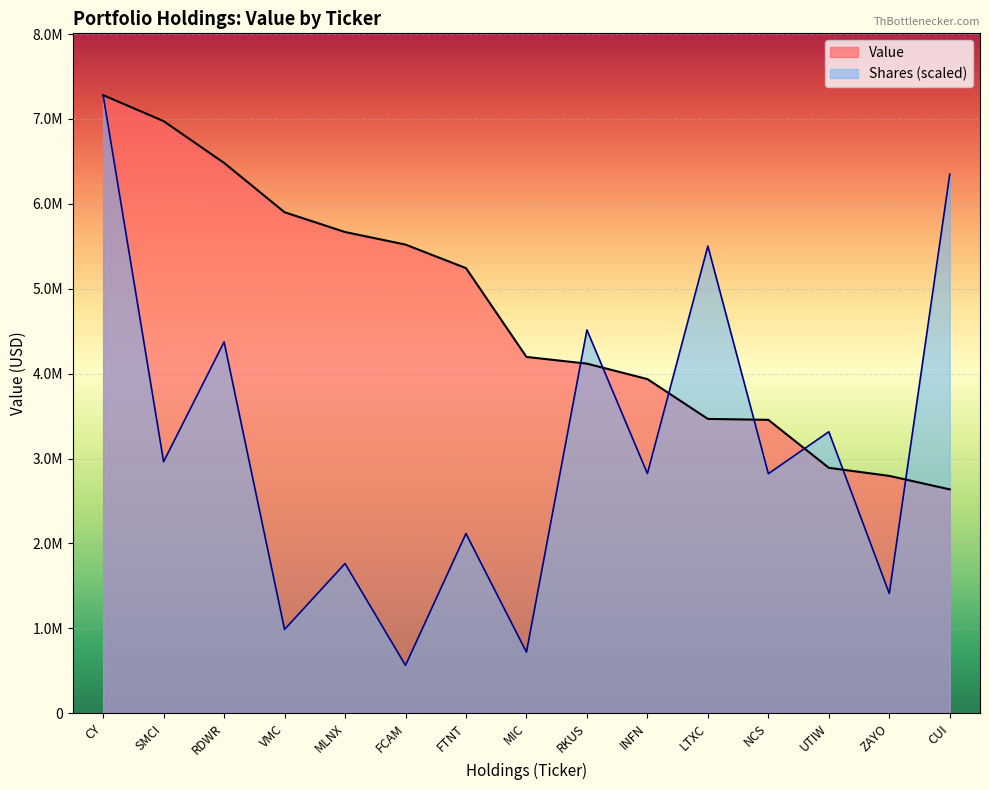

How many data points are less than 4197000?

7